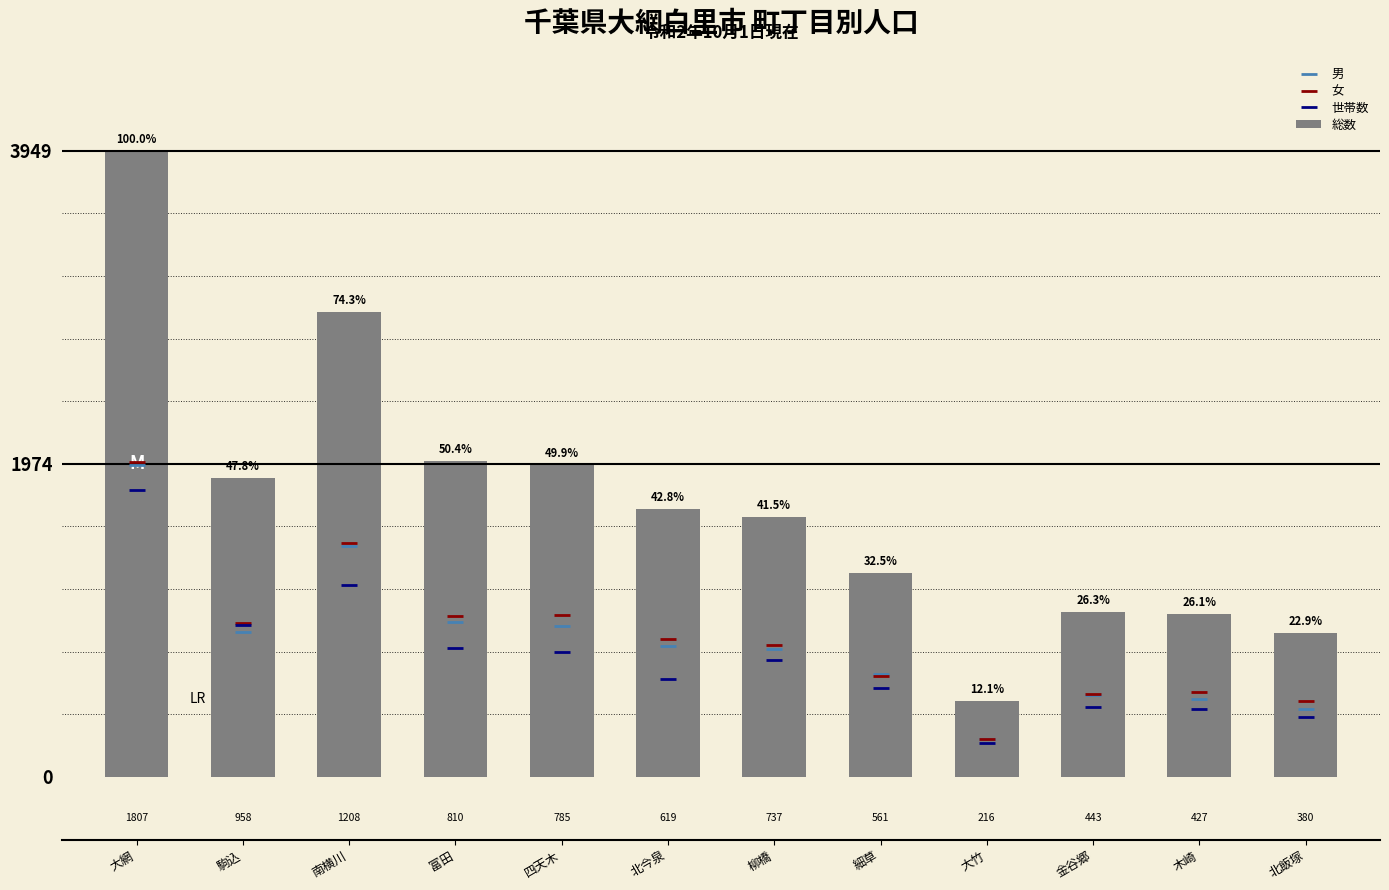

What is the sum of all 女 values?

10584